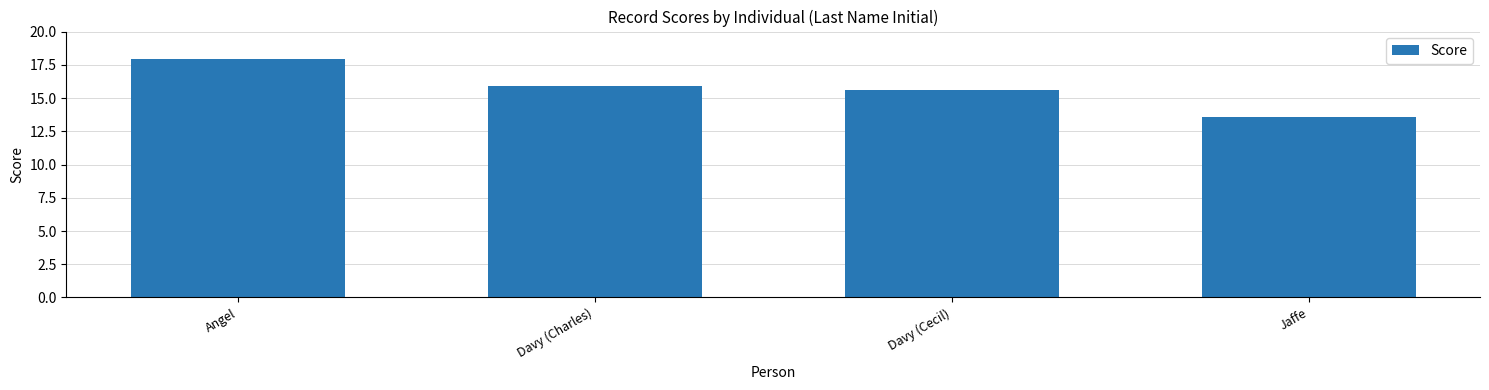

What is the sum of all values?

63.0